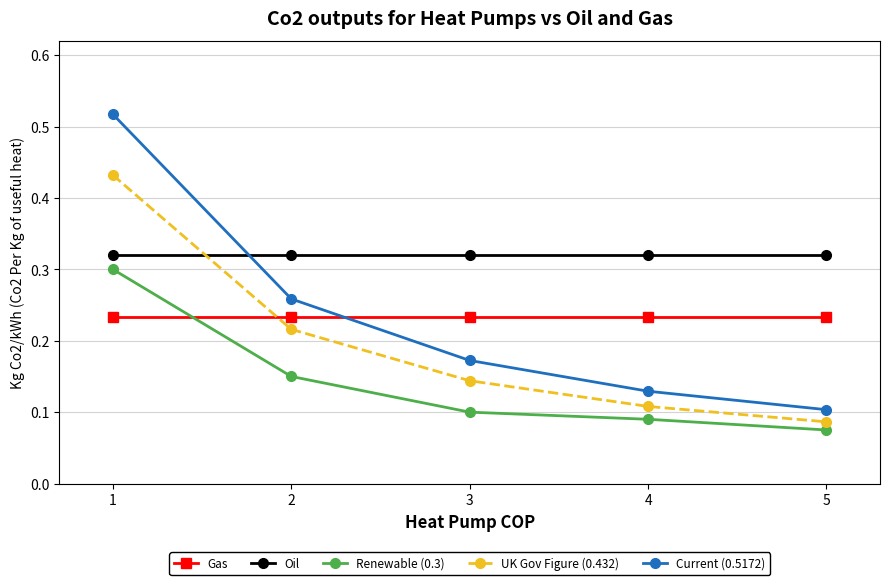

True or false: Current (0.5172) and UK Gov Figure (0.432) intersect in this chart.

False